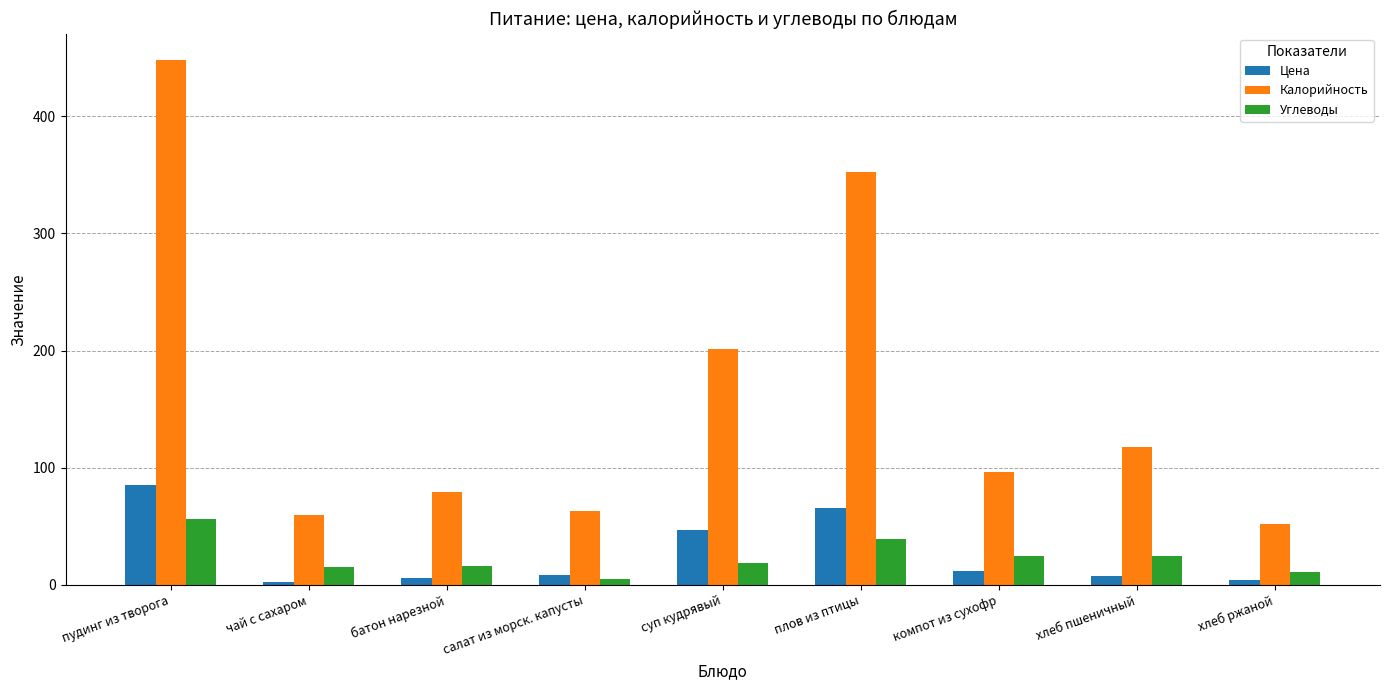

What is the spread (max minus min) of values at компот из сухофр?

84.3